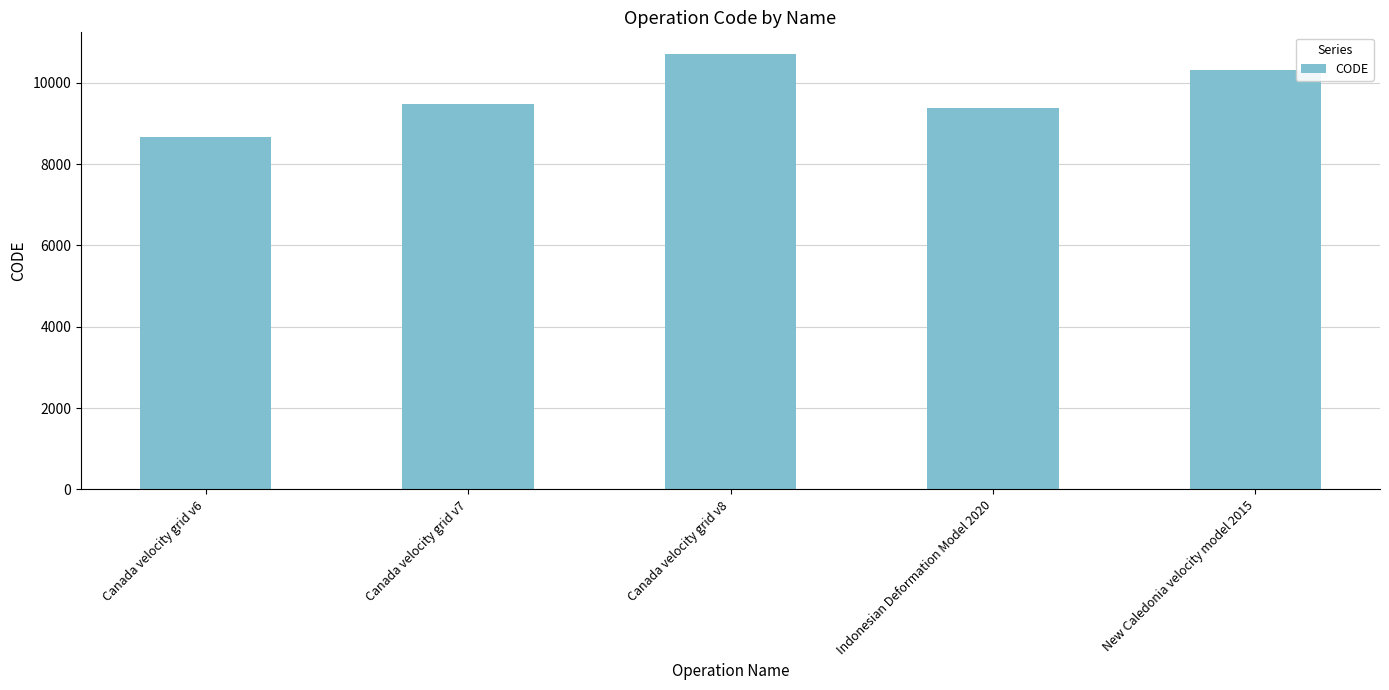

What is the smallest value displayed?

8676